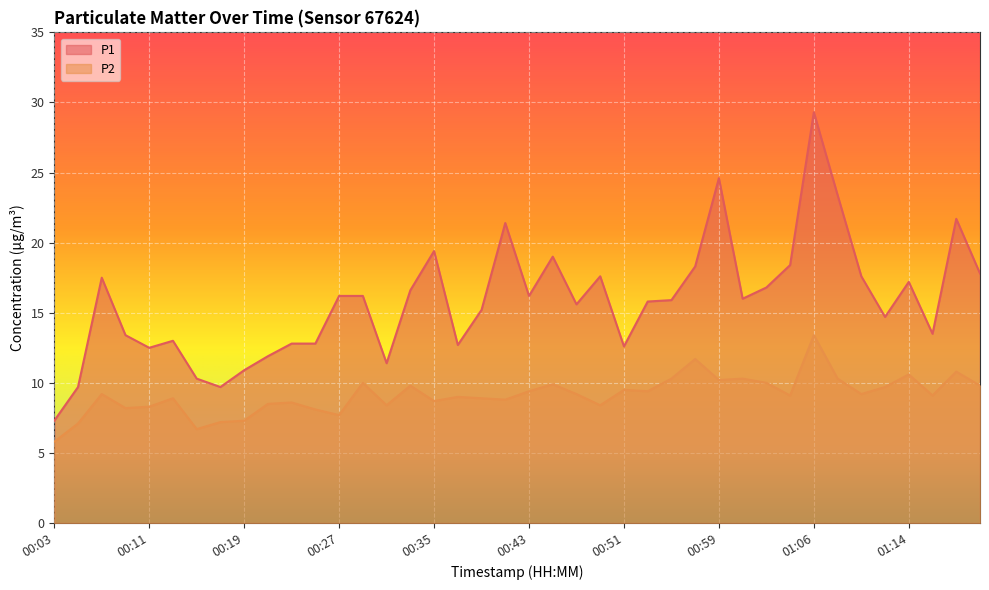

How many interior local valleys does the P2 series have?

12